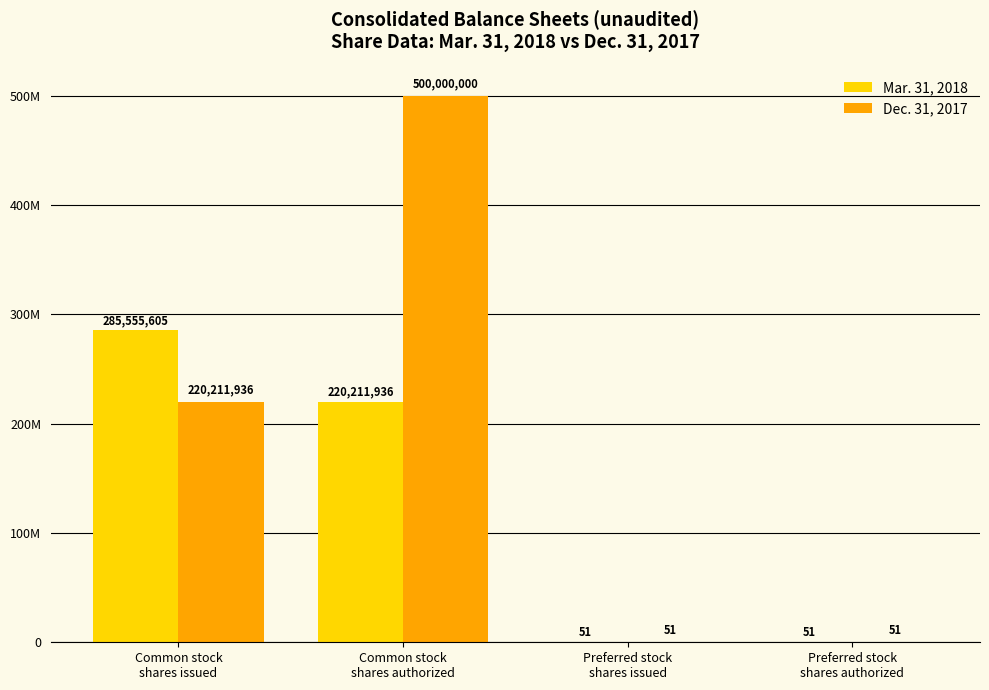

The Mar. 31, 2018 series shows 28 at Preferred stock
shares issued. True or false?

False